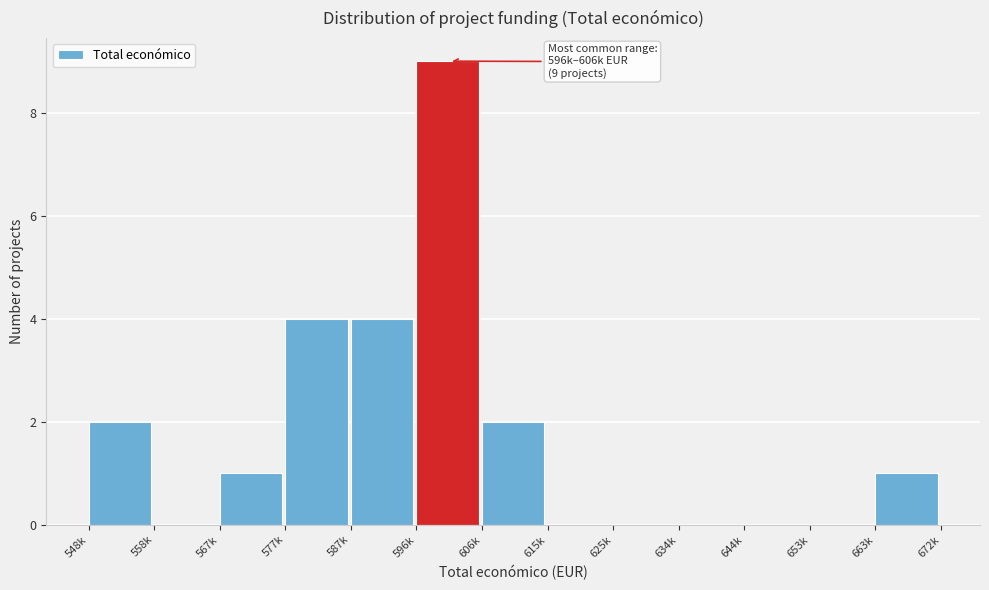

Reading left to right, list all the values displayed in this chart.

548k=2	558k=0	567k=1	577k=4	587k=4	596k=9	606k=2	615k=0	625k=0	634k=0	644k=0	653k=0	663k=1